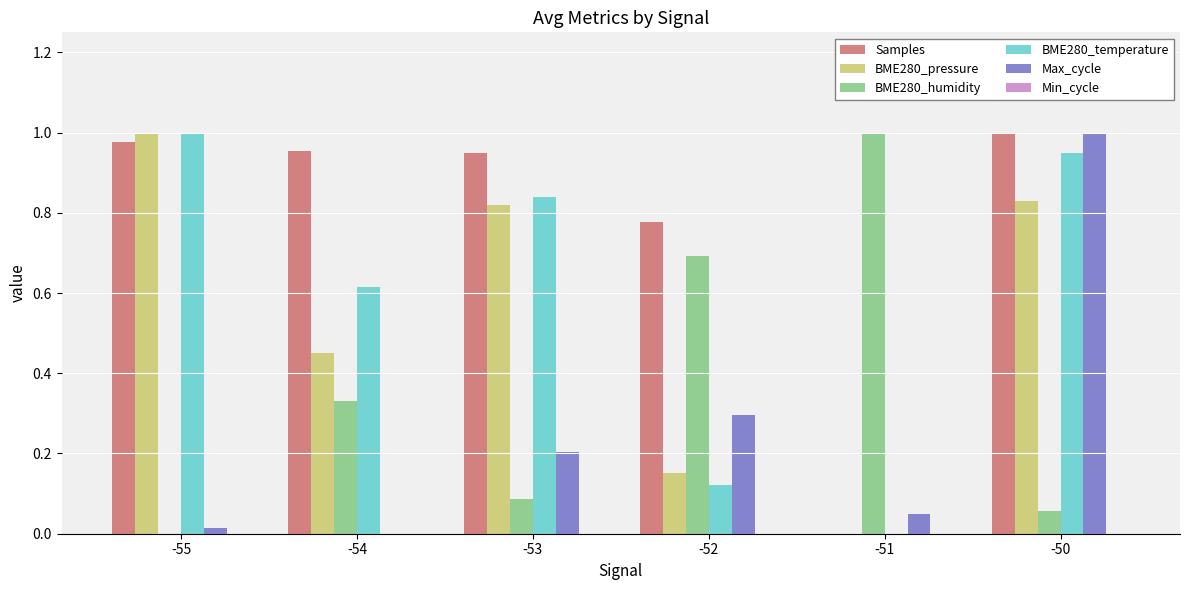

Are the bars horizontal?

No